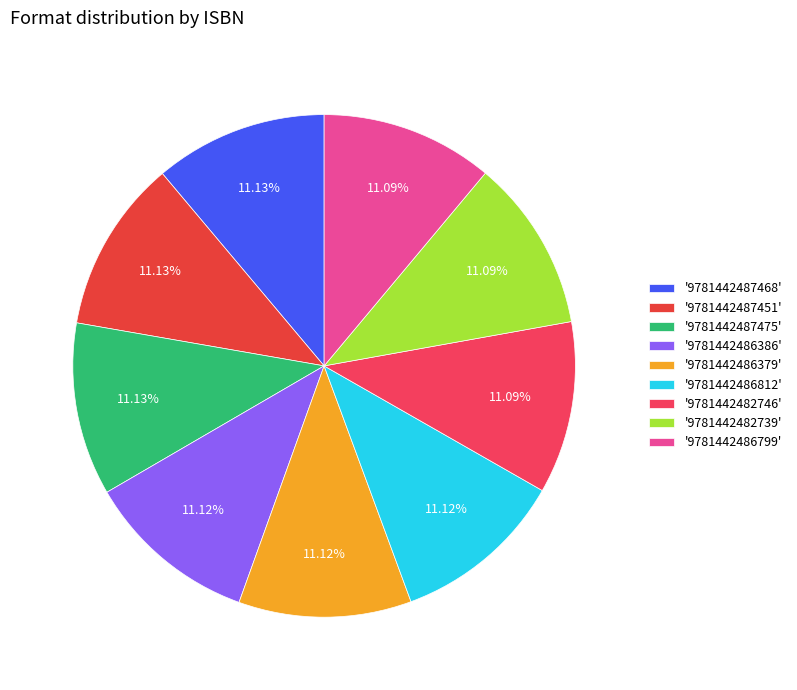

How many slices are in this pie chart?

9